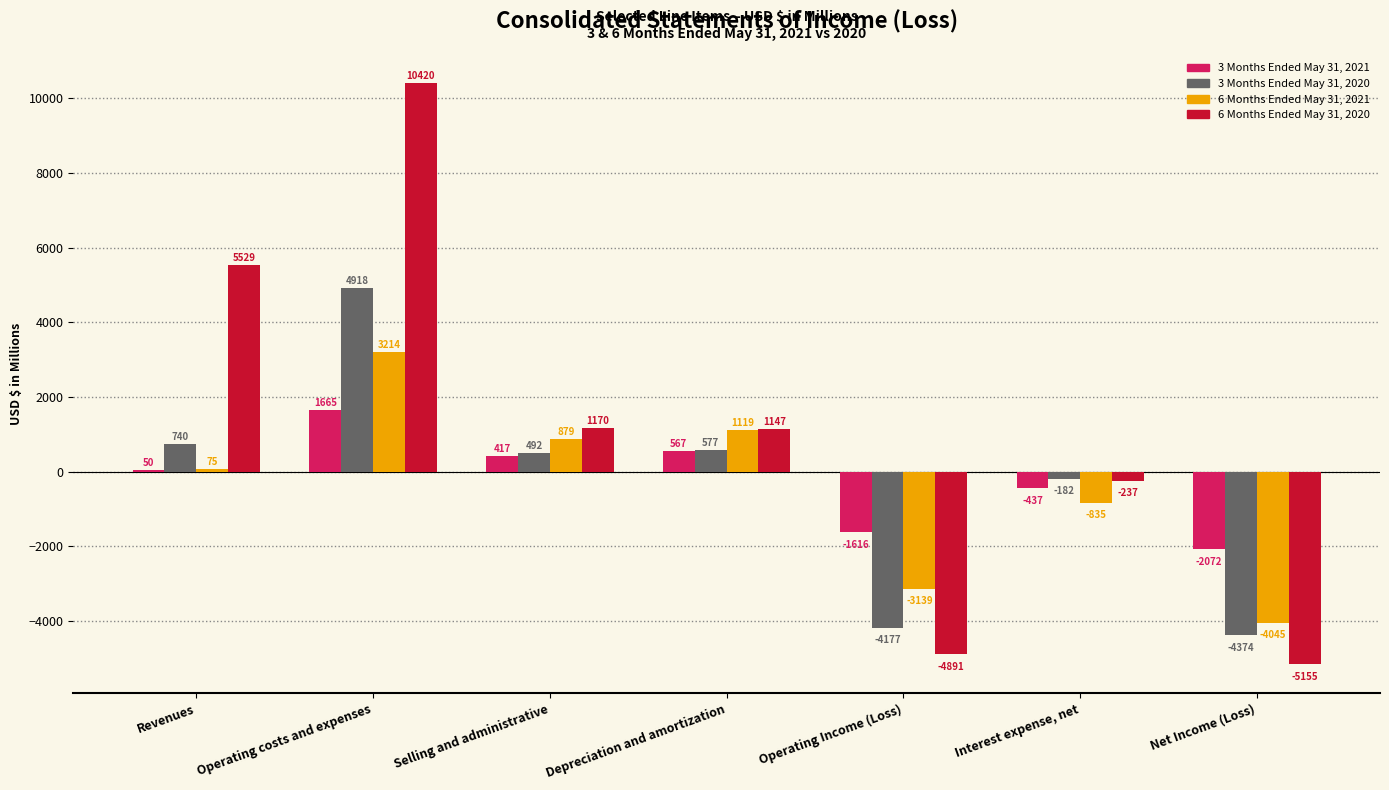

Reading left to right, list all the values displayed in this chart.

3 Months Ended May 31, 2021: Revenues=50	Operating costs and expenses=1665	Selling and administrative=417	Depreciation and amortization=567	Operating Income (Loss)=-1616	Interest expense, net=-437	Net Income (Loss)=-2072
3 Months Ended May 31, 2020: Revenues=740	Operating costs and expenses=4918	Selling and administrative=492	Depreciation and amortization=577	Operating Income (Loss)=-4177	Interest expense, net=-182	Net Income (Loss)=-4374
6 Months Ended May 31, 2021: Revenues=75	Operating costs and expenses=3214	Selling and administrative=879	Depreciation and amortization=1119	Operating Income (Loss)=-3139	Interest expense, net=-835	Net Income (Loss)=-4045
6 Months Ended May 31, 2020: Revenues=5529	Operating costs and expenses=10420	Selling and administrative=1170	Depreciation and amortization=1147	Operating Income (Loss)=-4891	Interest expense, net=-237	Net Income (Loss)=-5155